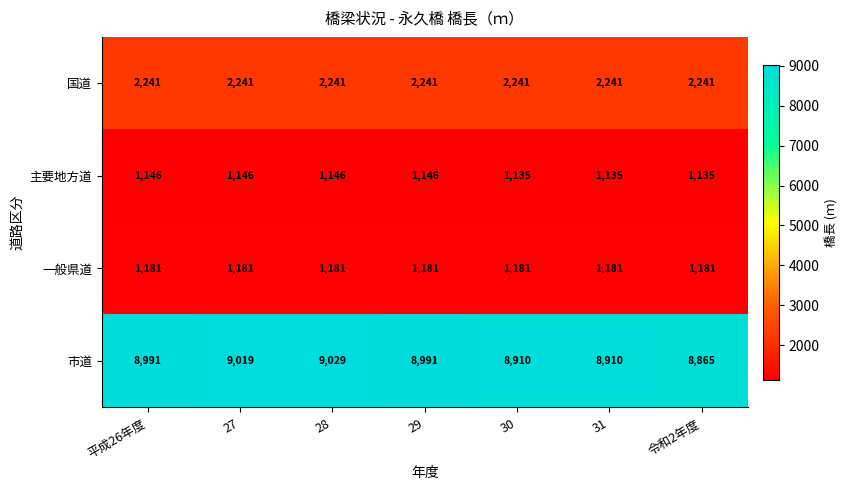

What is the approximate value of 一般県道 at 30?

1181